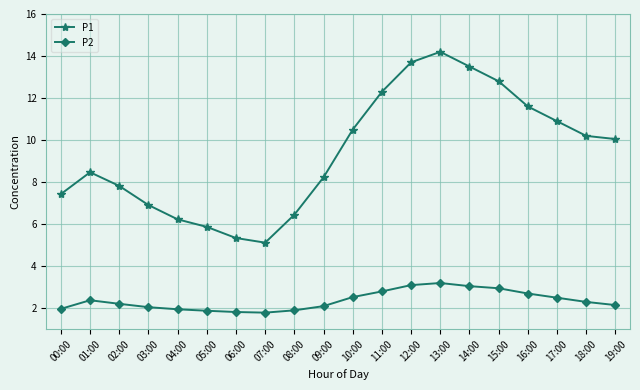

What is the highest value of the P1 series?

14.2